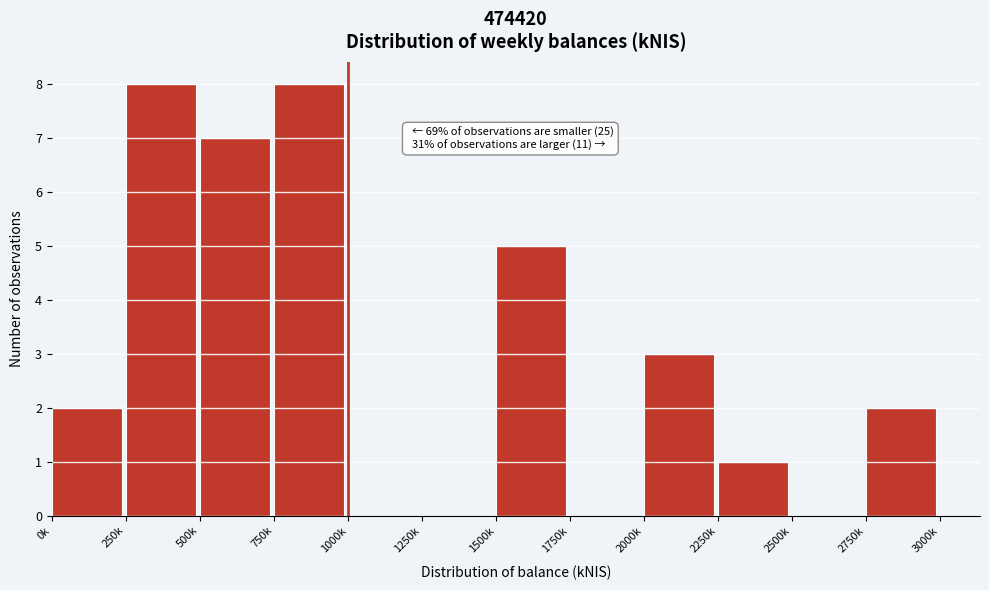

Reading left to right, list all the values displayed in this chart.

0k=2	250k=8	500k=7	750k=8	1000k=0	1250k=0	1500k=5	1750k=0	2000k=3	2250k=1	2500k=0	2750k=2